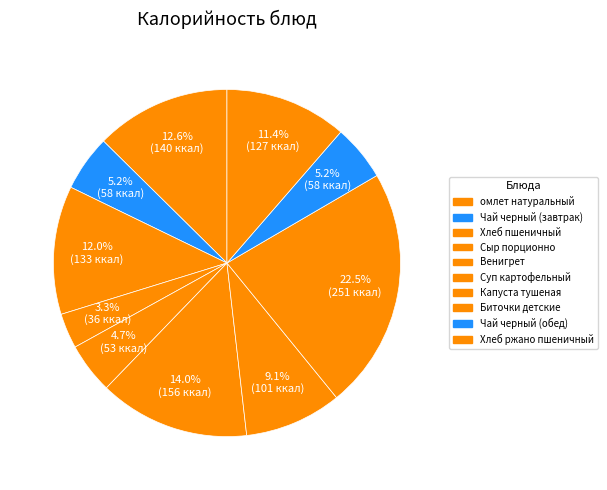

Count the number of slices in the pie.

10